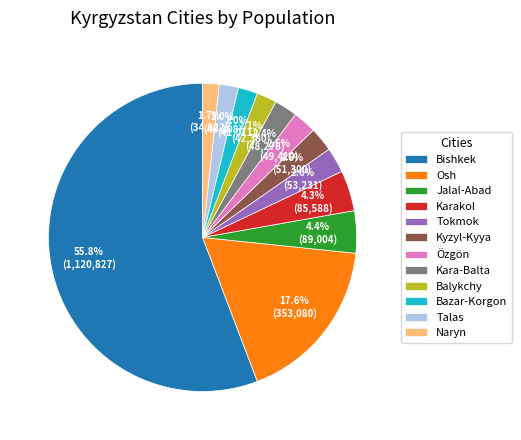

To the nearest percent, what percentage of the pie is Kyzyl-Kyya?

3%